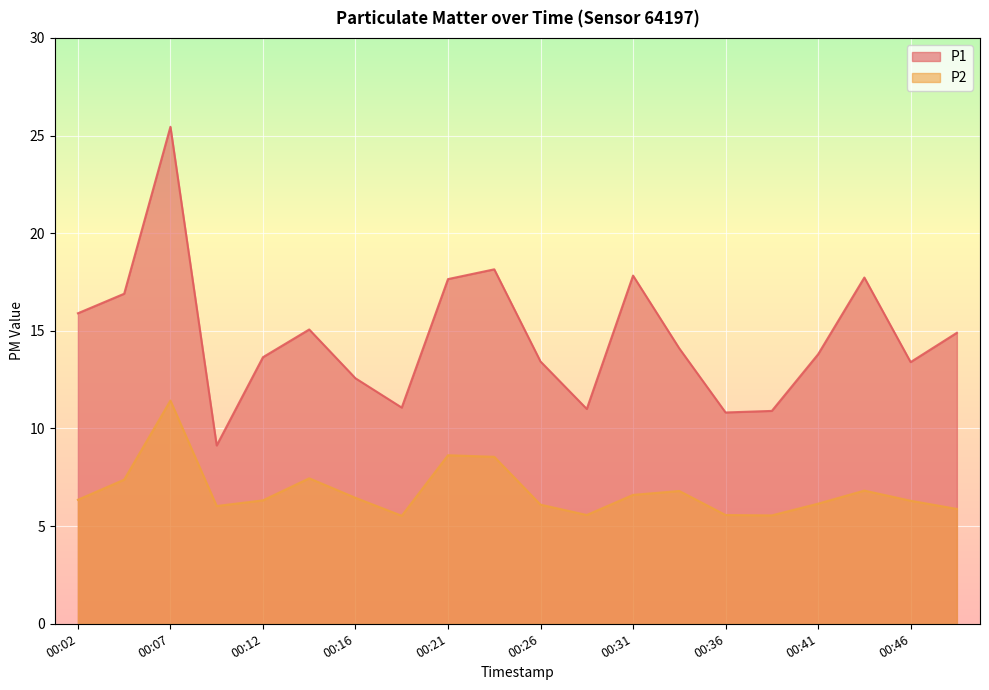

True or false: P2 has more than 2 interior local peaks.

True